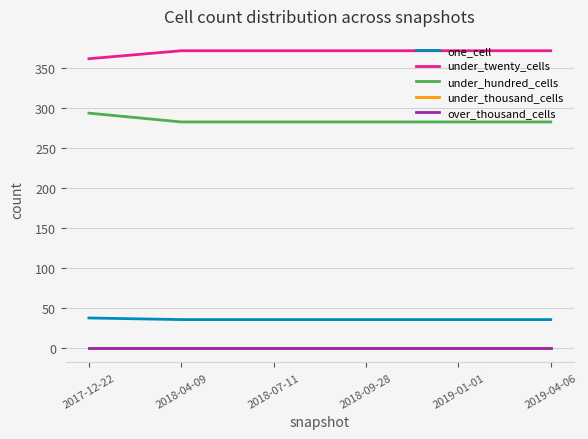

Does the chart have visible grid lines?

Yes